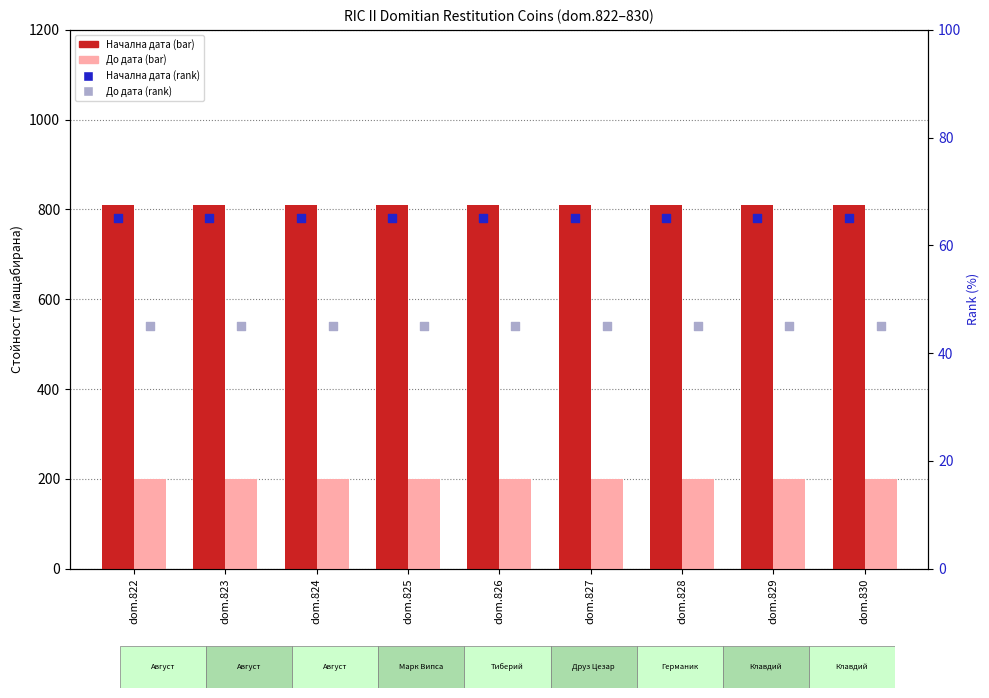

What are all the series names shown in the legend?

Начална дата, До дата, Начална дата (rank), До дата (rank)